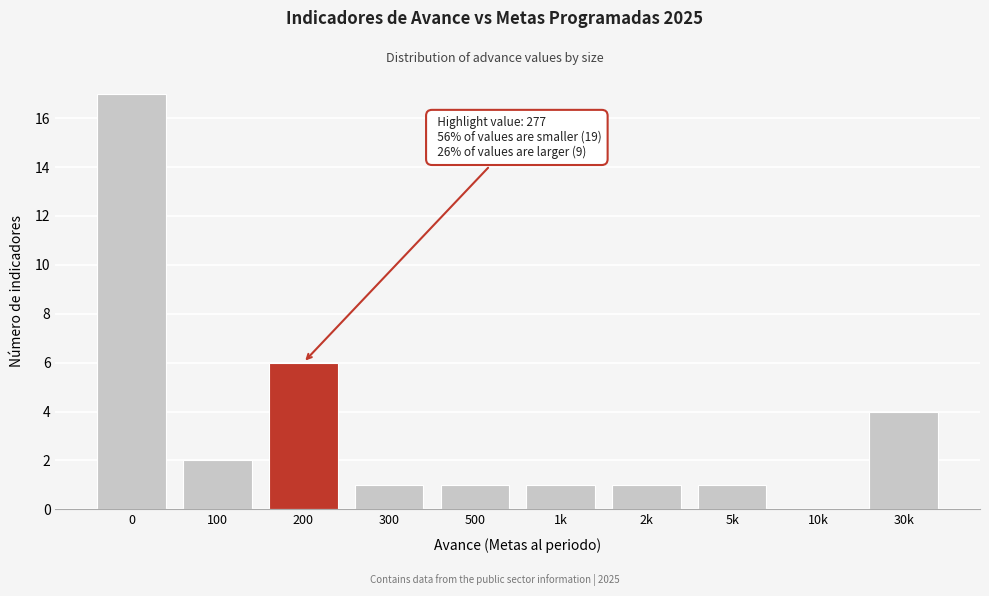

Reading left to right, what are all the values shown in this chart?

0=17	100=2	200=6	300=1	500=1	1k=1	2k=1	5k=1	10k=0	30k=4